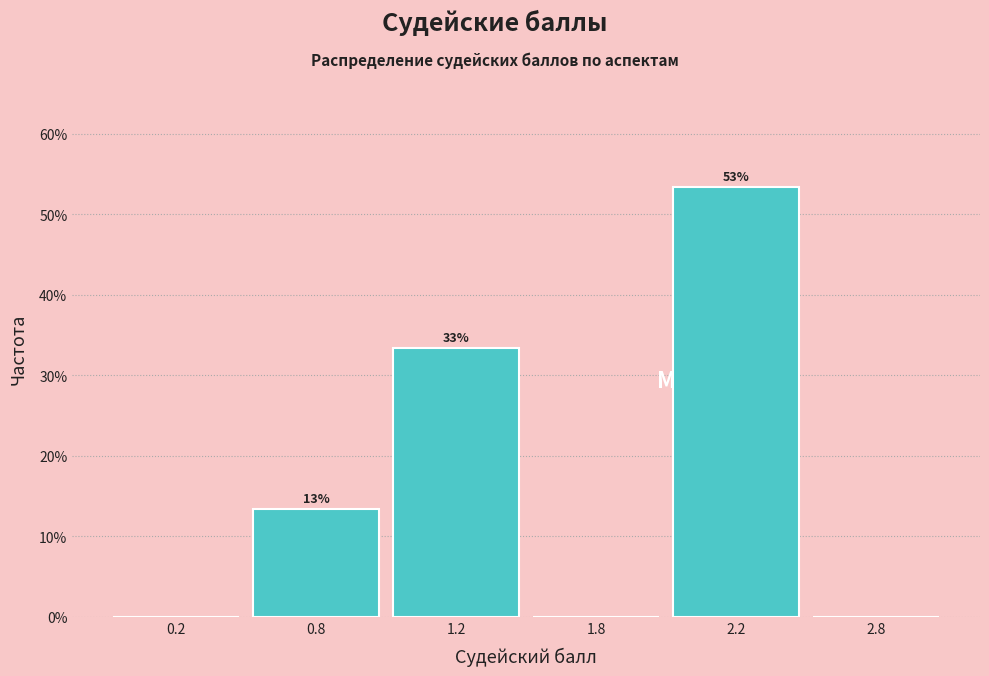

Are the bars horizontal?

No